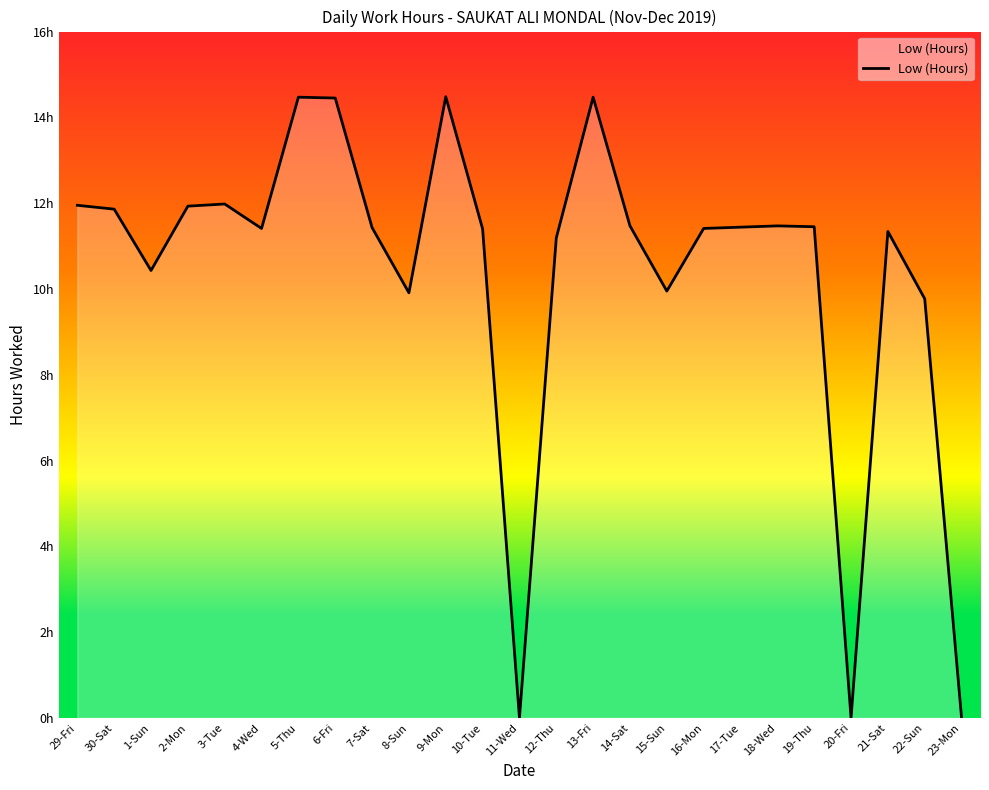

How many values are above zero?

22